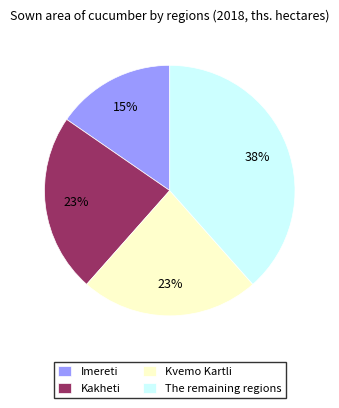

Which has a higher value, Kakheti or The remaining regions?

The remaining regions